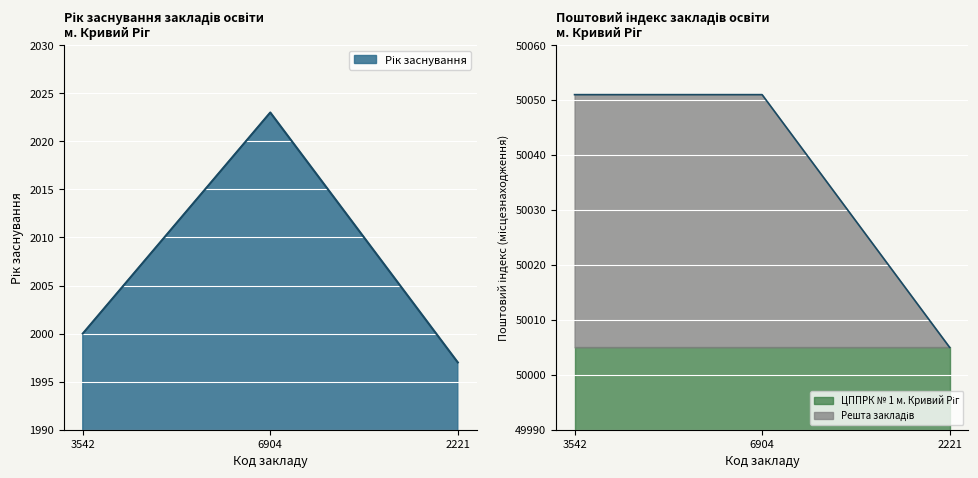

What is the average value of the Рік заснування series?

2007